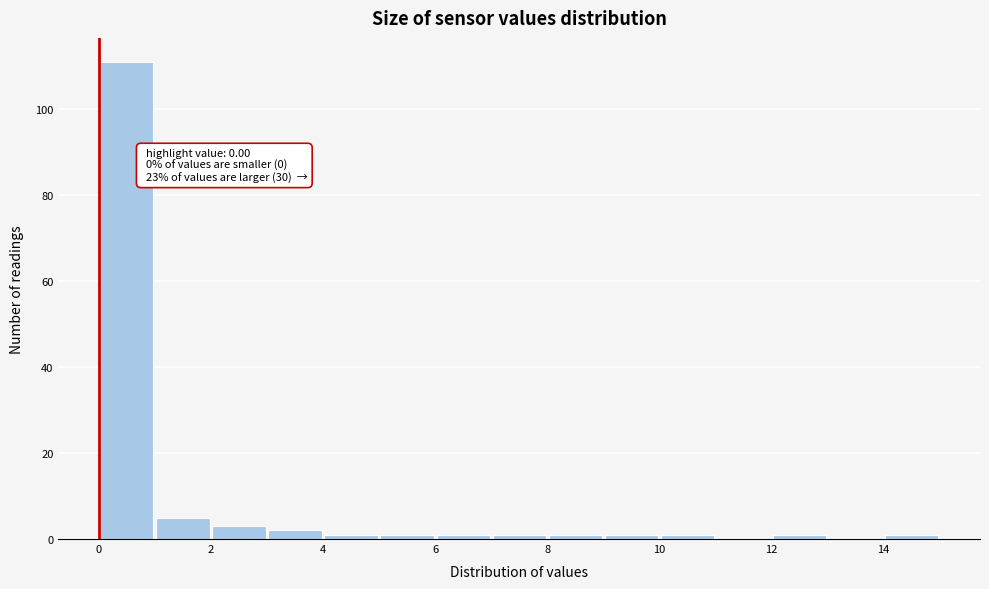

Over which range of the x-axis is the bar tallest?

0 to 1